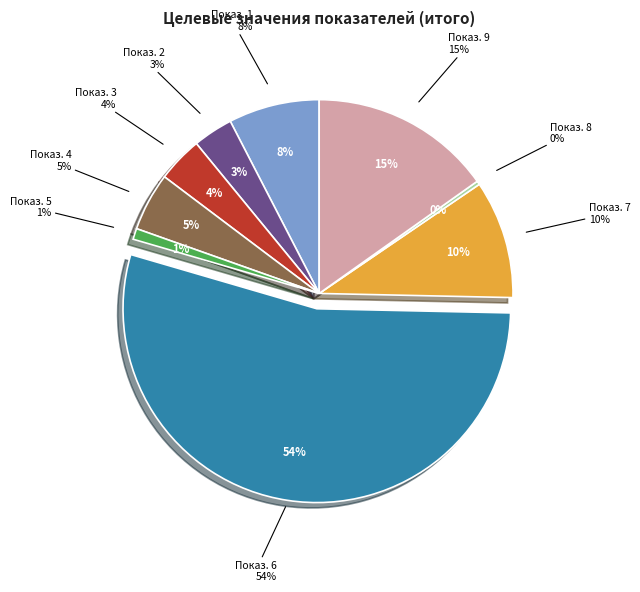

To the nearest percent, what is the difference between the Показатель 6
(357) and Показатель 2
(22) slice percentages?

51%